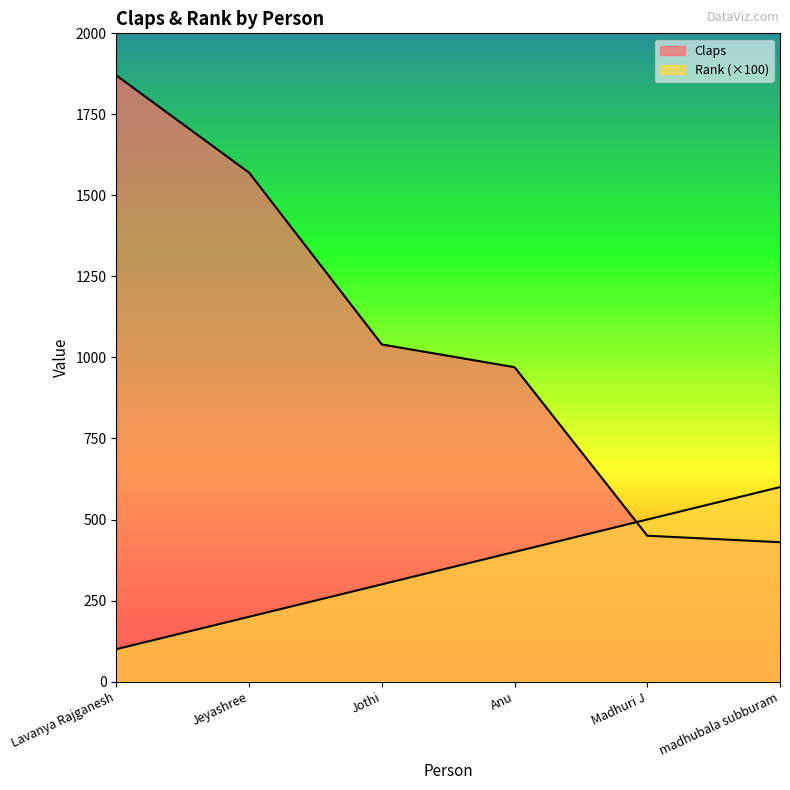

Count the number of categories in the chart.

6